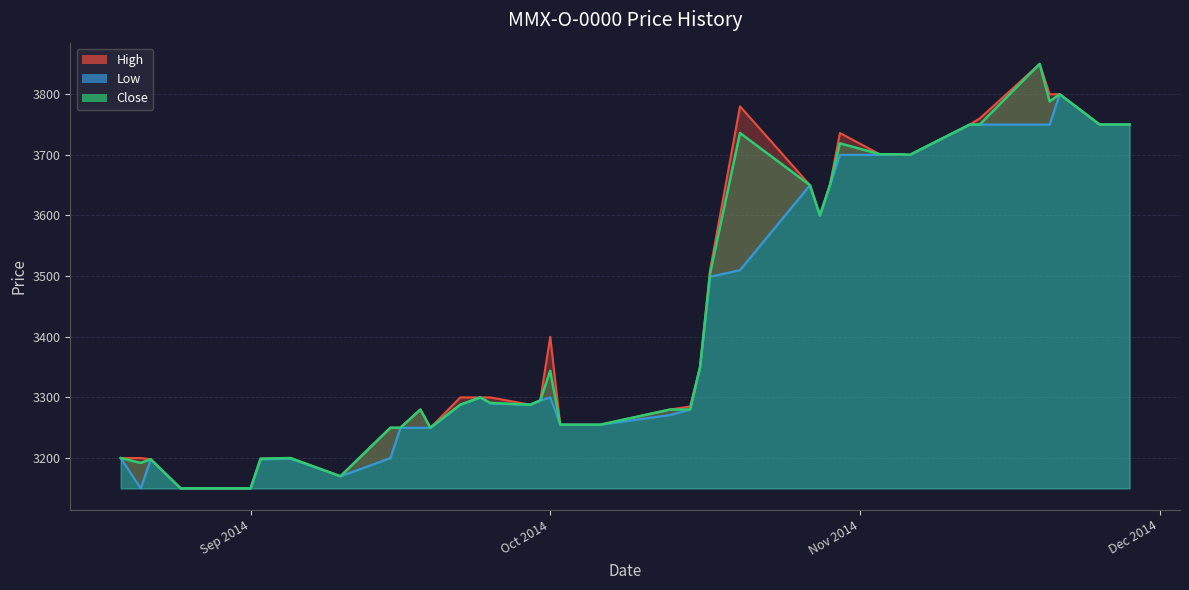

What is the highest value of the Close series?

3850